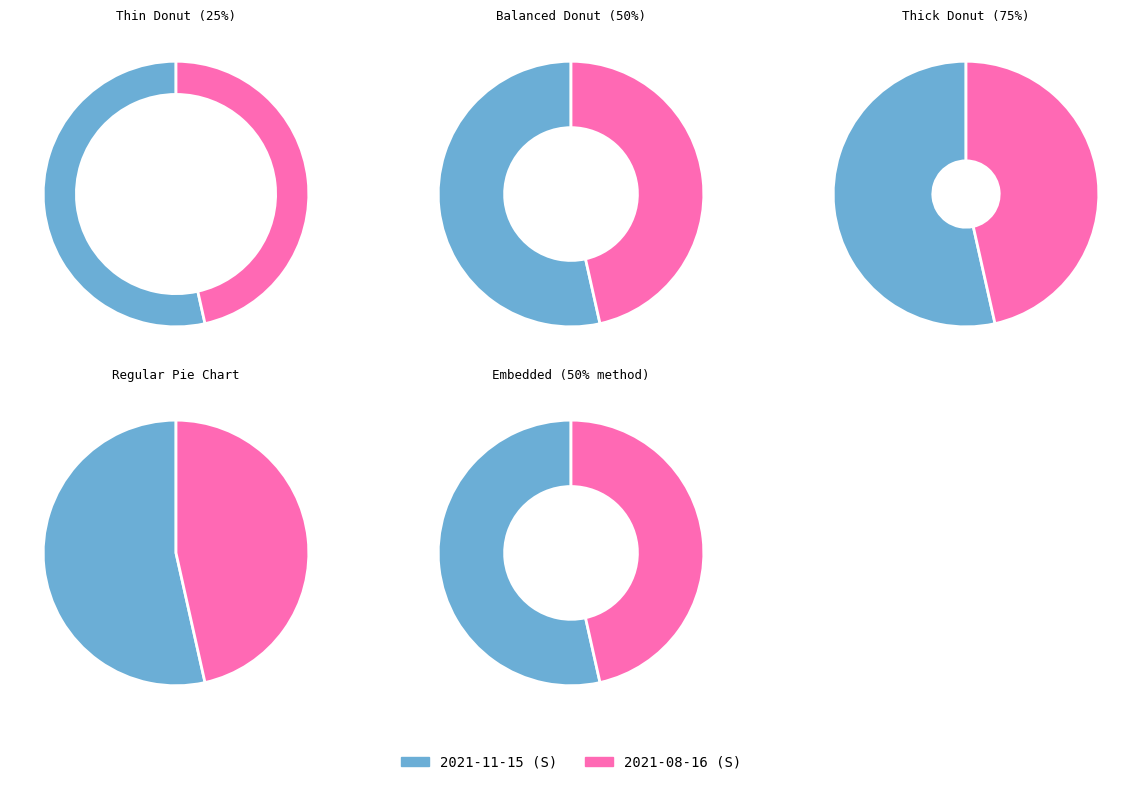

What percentage is the 2021-11-15 (S) slice, to the nearest percent?

54%